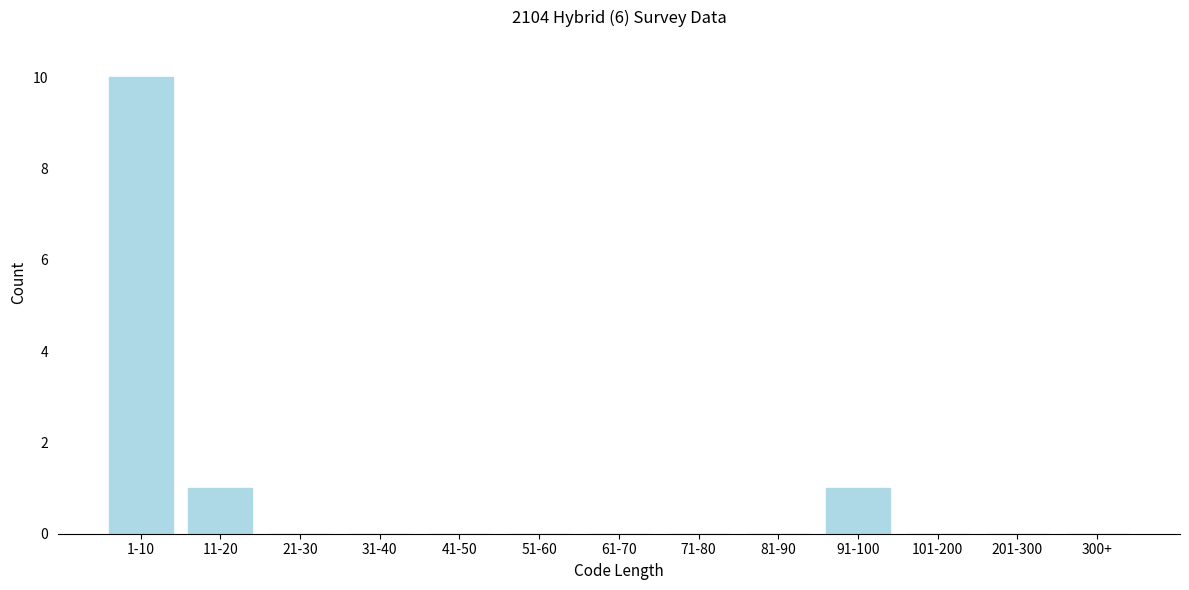

Reading right to left, list all the values displayed in this chart.

300+=0	201-300=0	101-200=0	91-100=1	81-90=0	71-80=0	61-70=0	51-60=0	41-50=0	31-40=0	21-30=0	11-20=1	1-10=10